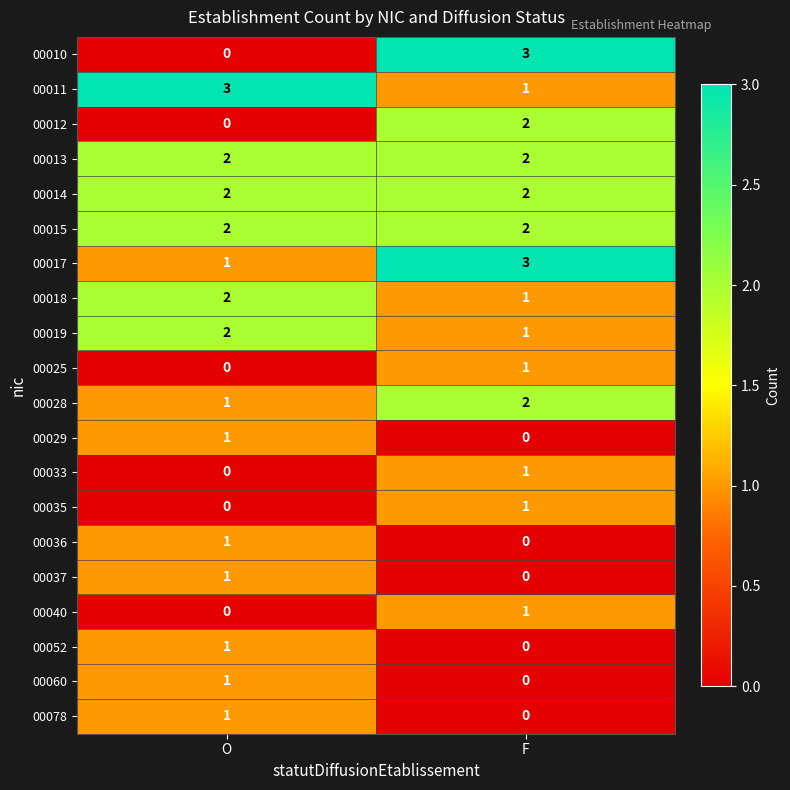

What is the sum of all 00013 values?

4